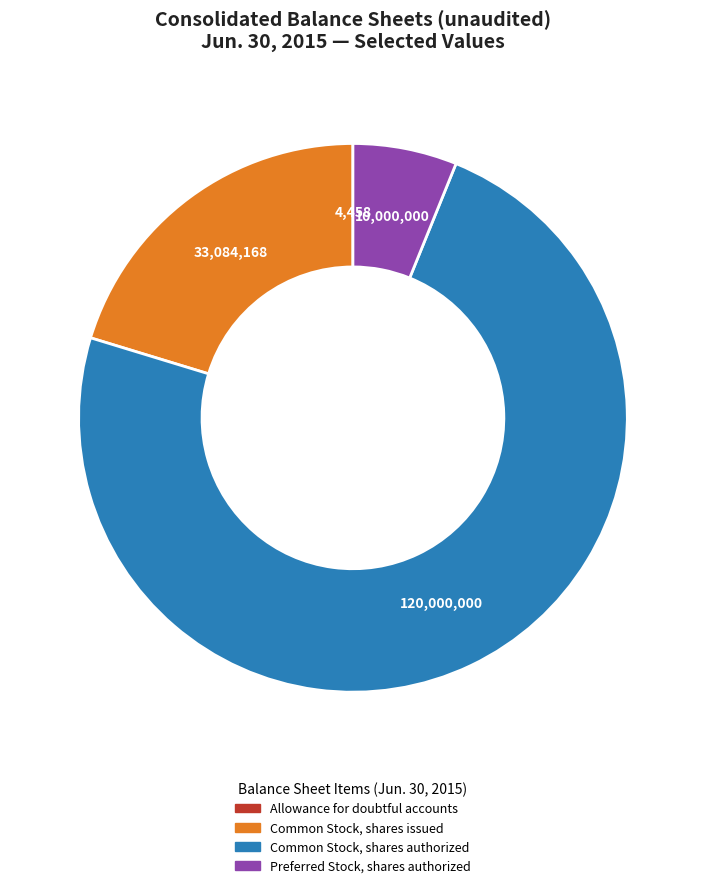

Is there a majority slice in this chart?

Yes